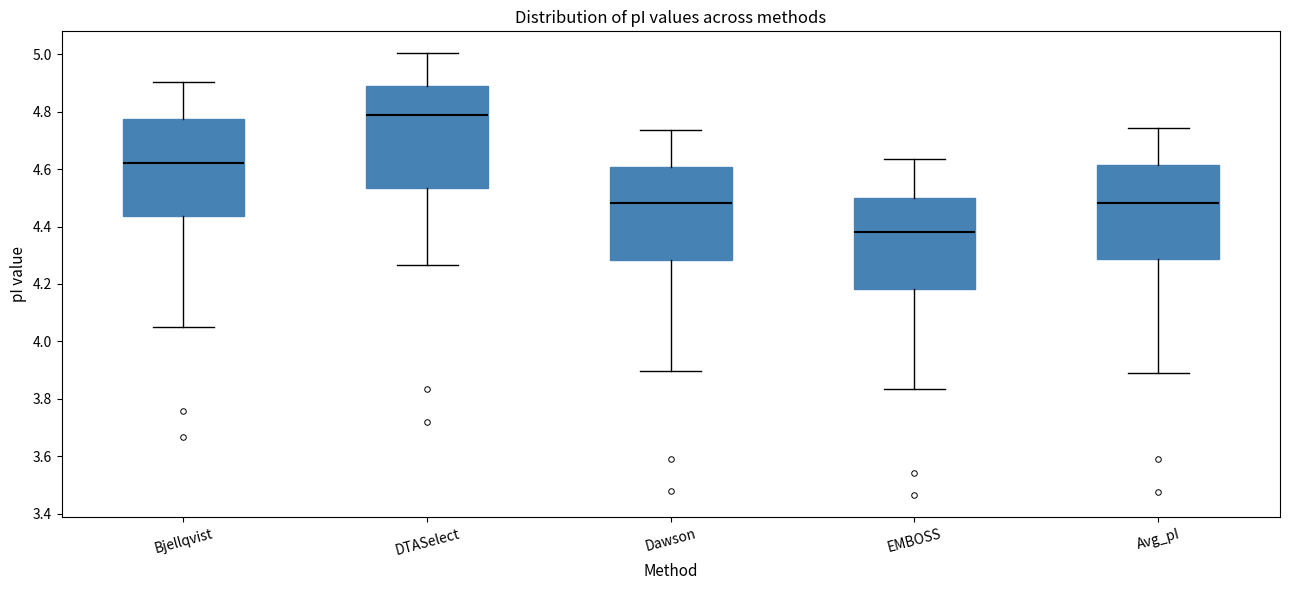

Reading left to right, transcribe this box plot: for each box, give where its median line is, the range the box spans, and where its two whiskers end, as read against the y-axis. The values are not printed on the chart, so give them approximately, as read against the axis.

Bjellqvist: median 4.62, box 4.44 to 4.78, whiskers 4.06 to 4.90
DTASelect: median 4.78, box 4.54 to 4.88, whiskers 4.26 to 5.00
Dawson: median 4.48, box 4.28 to 4.60, whiskers 3.90 to 4.74
EMBOSS: median 4.38, box 4.18 to 4.50, whiskers 3.84 to 4.64
Avg_pI: median 4.48, box 4.28 to 4.62, whiskers 3.90 to 4.74